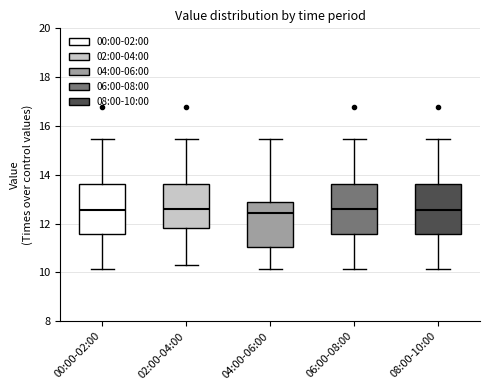

Reading left to right, read every box against the y-axis: the position of its median line, the range the box covers, and the ends of its whiskers. The values are not printed on the chart, so give them approximately, as read against the axis.

00:00-02:00: median 12.6, box 11.6 to 13.6, whiskers 10.2 to 15.4
02:00-04:00: median 12.6, box 11.8 to 13.6, whiskers 10.4 to 15.4
04:00-06:00: median 12.4, box 11.0 to 12.8, whiskers 10.2 to 15.4
06:00-08:00: median 12.6, box 11.6 to 13.6, whiskers 10.2 to 15.4
08:00-10:00: median 12.6, box 11.6 to 13.6, whiskers 10.2 to 15.4